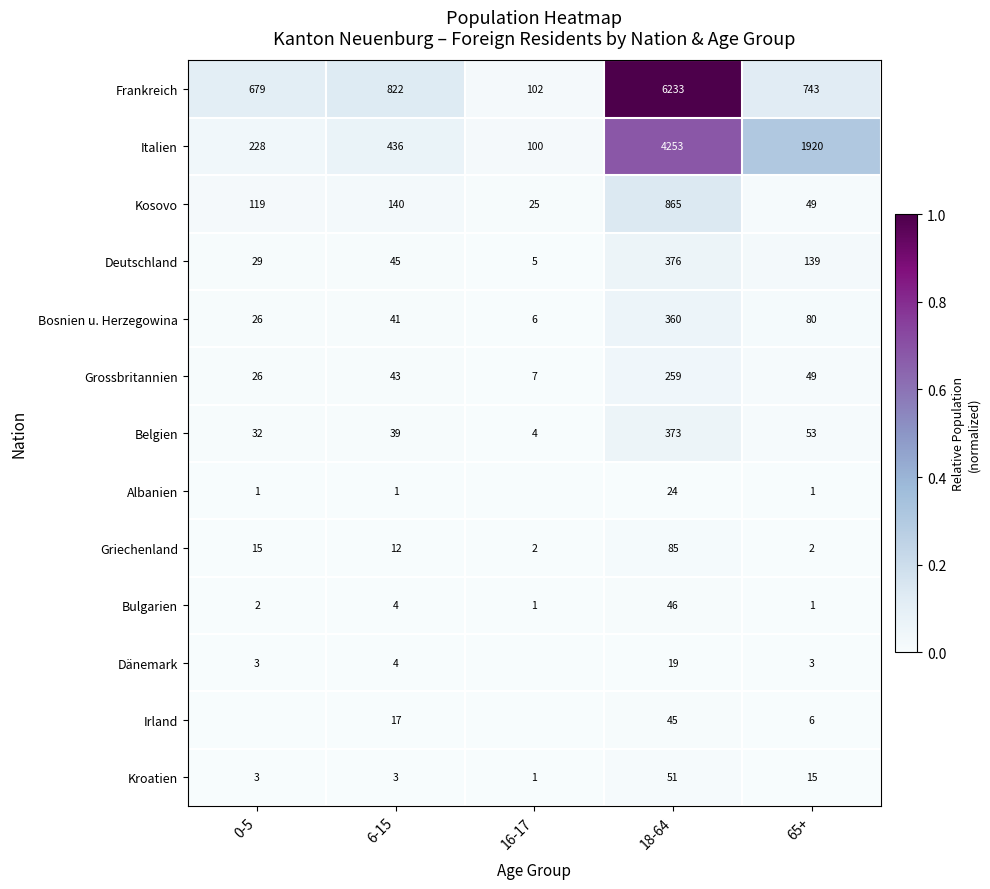

True or false: Kroatien has a value of 3 at 0-5.

True